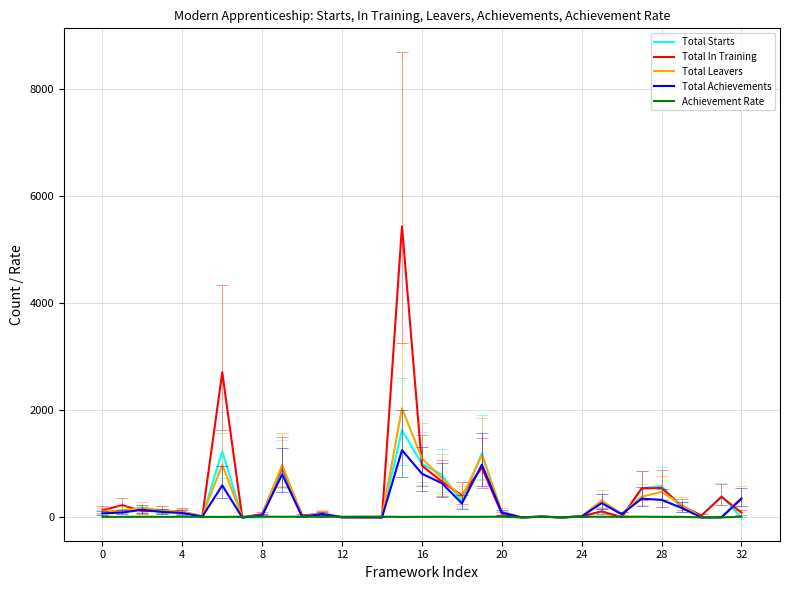

Where does the Achievement Rate series first go above 12?

8